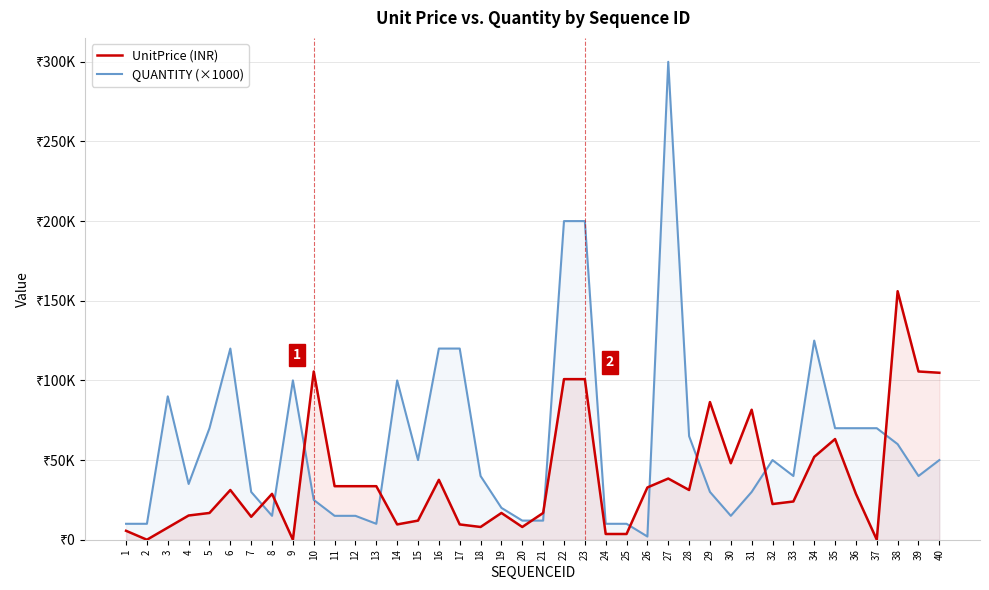

Where is UnitPrice (INR) nearest to the value 78000?

31